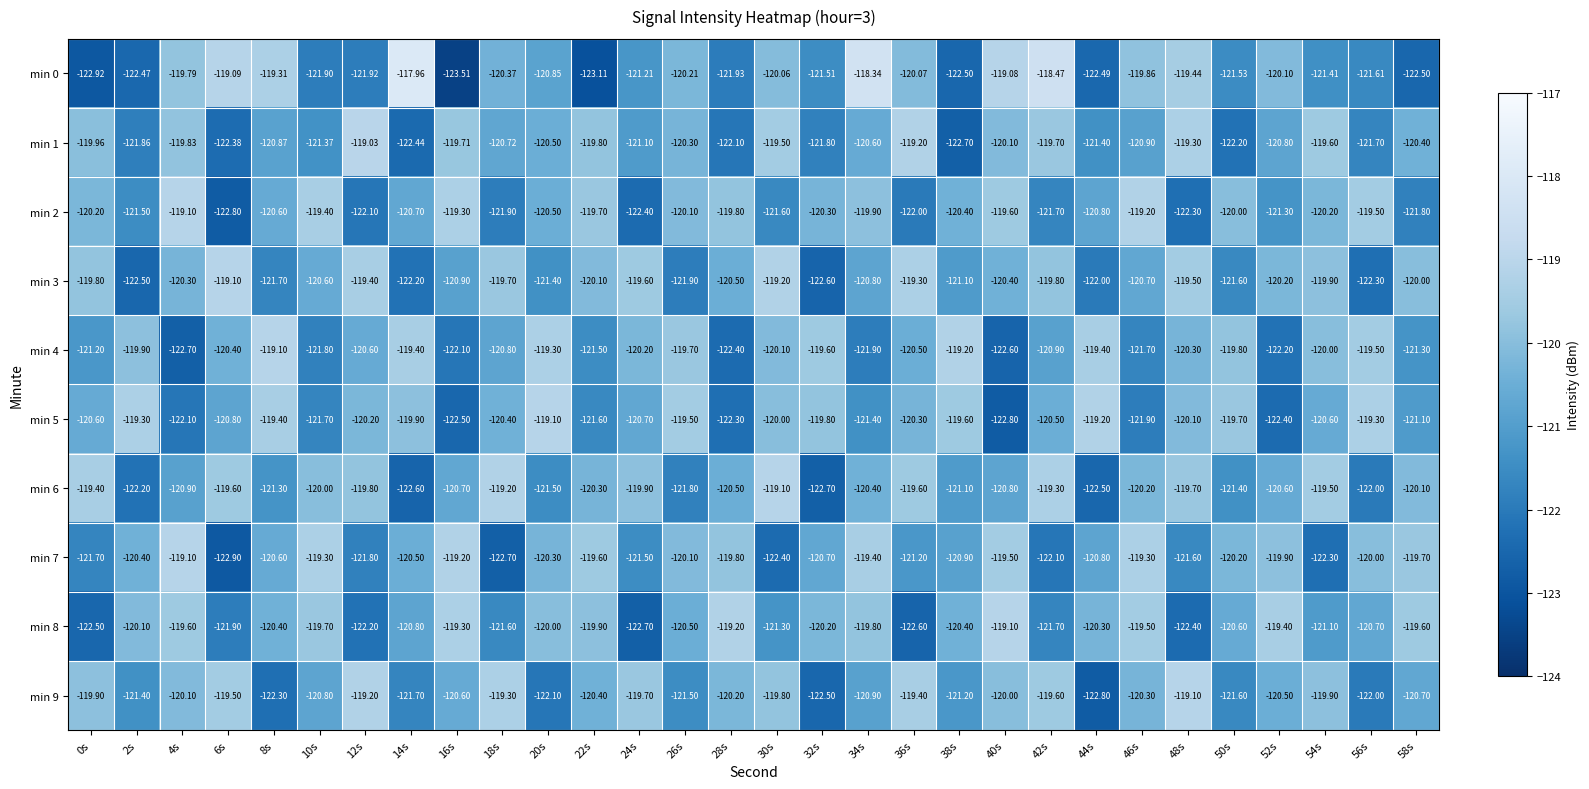

Is the value of min 0 at 46s greater than the value of min 9 at 32s?

Yes